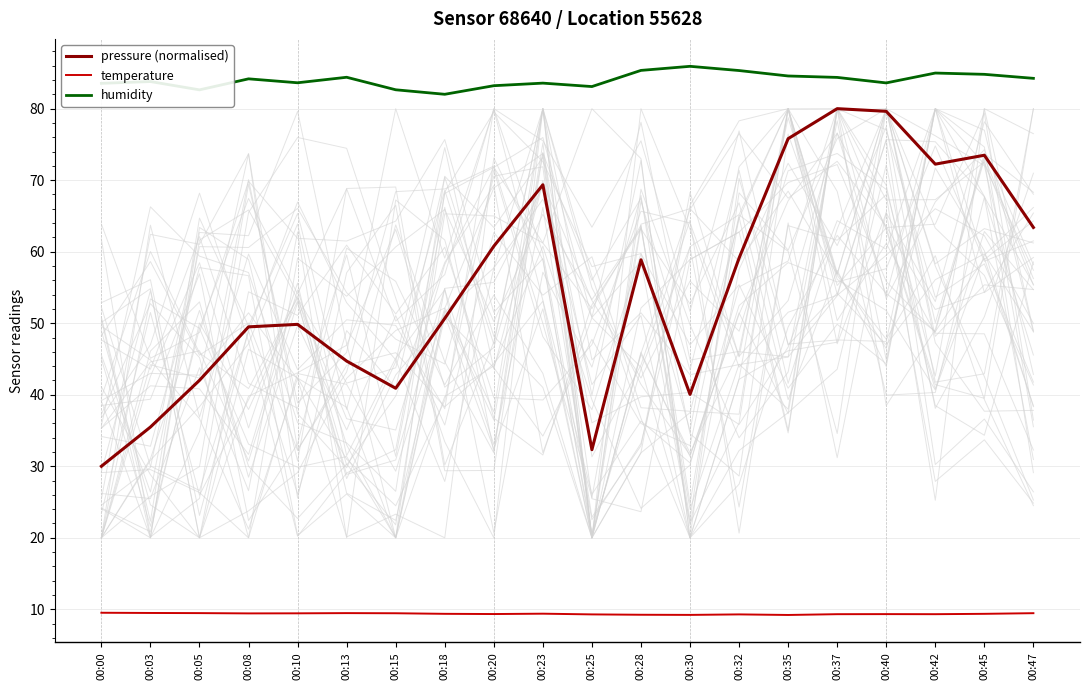

What is the sum of all humidity values?

1679.8